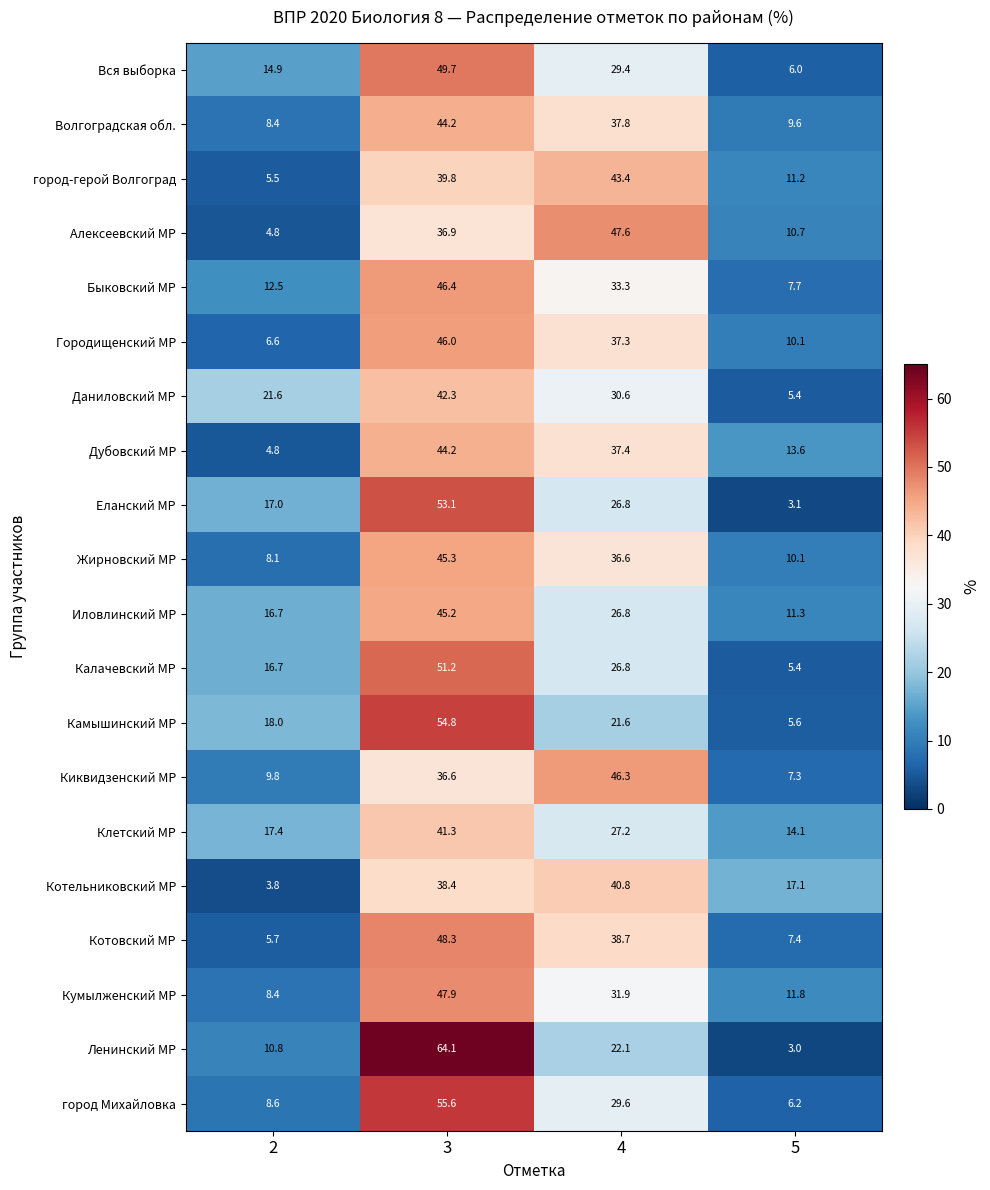

Is it true that город Михайловка equals 96.2 at 3?

False